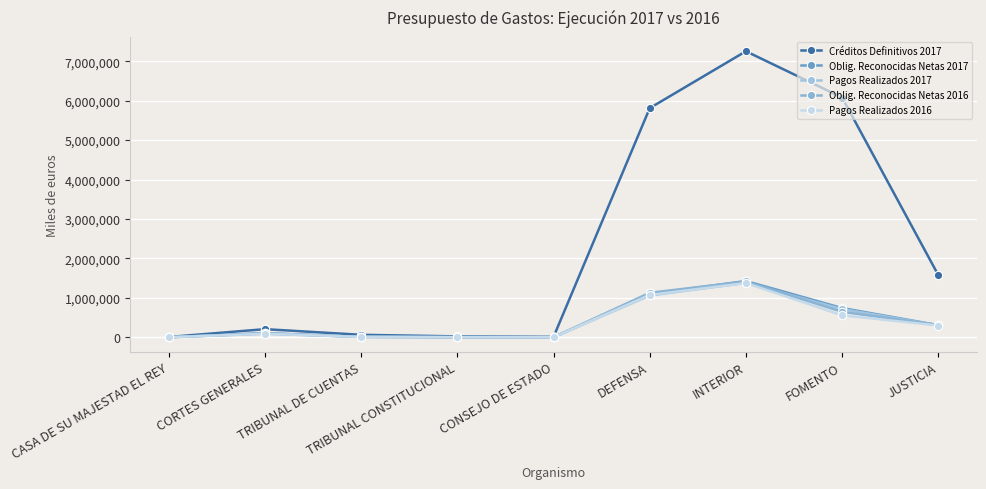

True or false: Oblig. Reconocidas Netas 2017 has a value of 2111499 at INTERIOR.

False